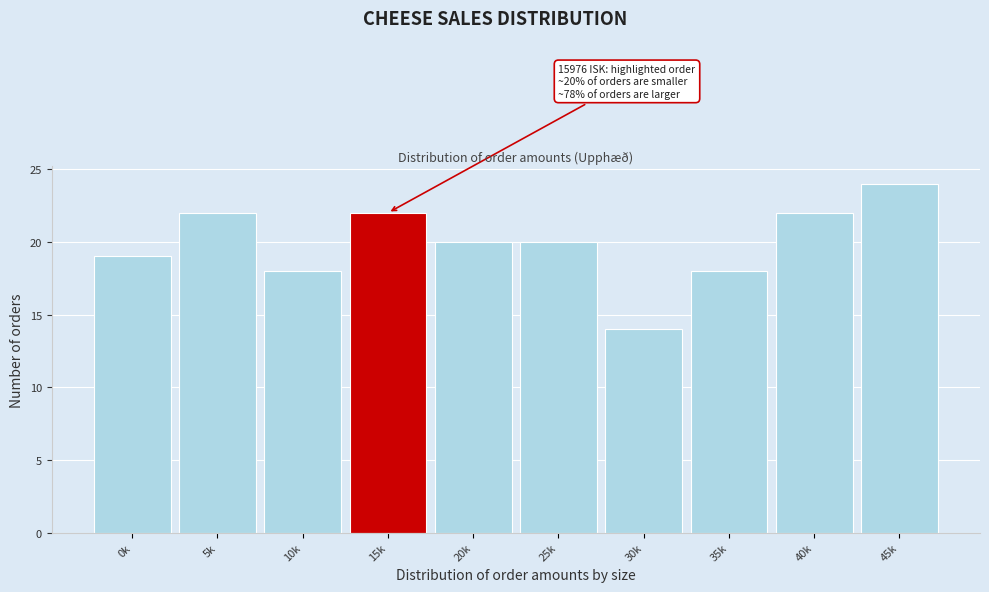

Reading left to right, what are all the values shown in this chart?

0k=19	5k=22	10k=18	15k=22	20k=20	25k=20	30k=14	35k=18	40k=22	45k=24